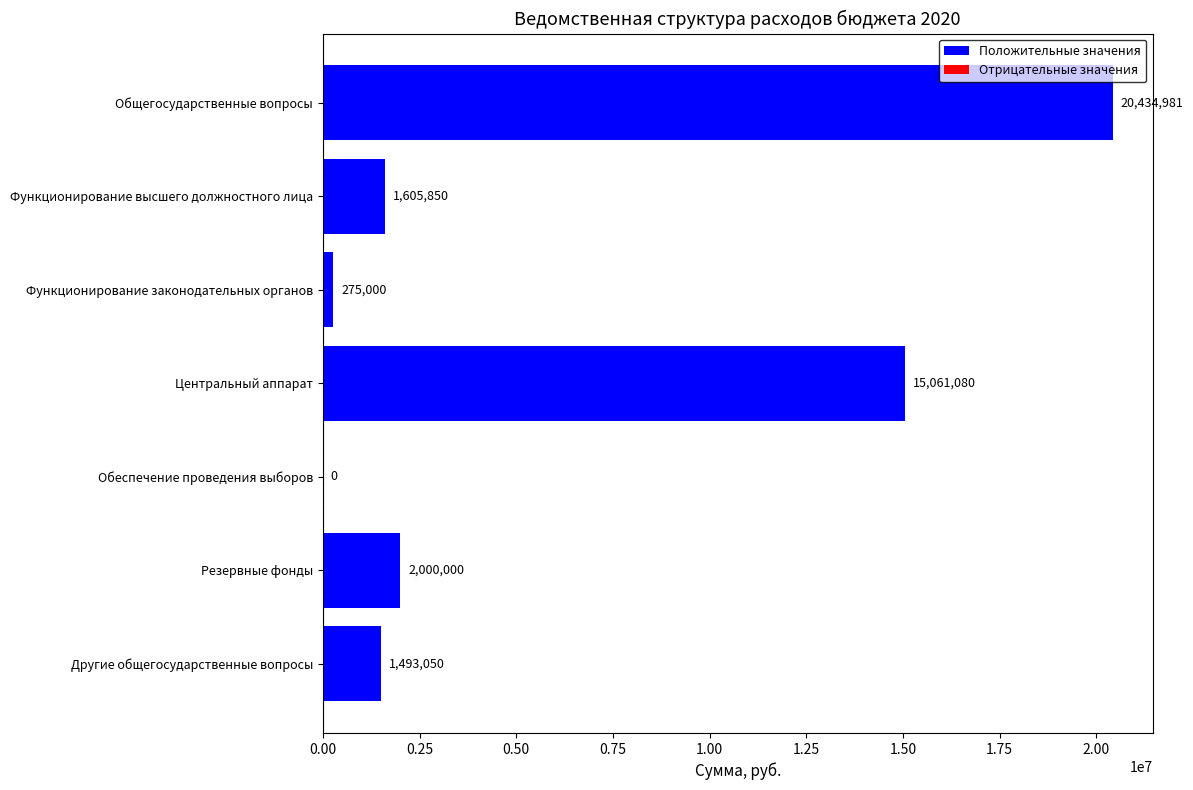

True or false: the data shows 3234503.1 at Резервные фонды.

False